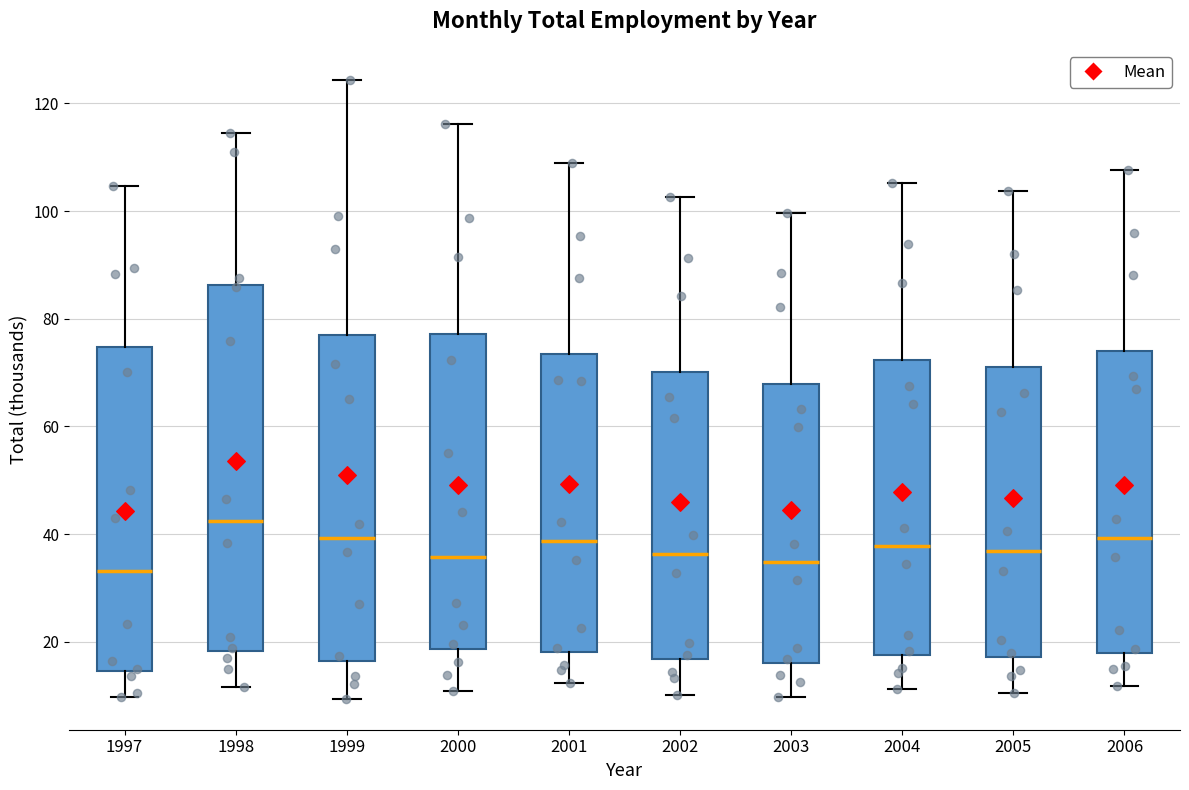

Reading left to right, transcribe this box plot: for each box, give where its median line is, the range the box spans, and where its two whiskers end, as read against the y-axis. The values are not printed on the chart, so give them approximately, as read against the axis.

1997: median 34, box 14 to 74, whiskers 10 to 104
1998: median 42, box 18 to 86, whiskers 12 to 114
1999: median 40, box 16 to 76, whiskers 10 to 124
2000: median 36, box 18 to 78, whiskers 10 to 116
2001: median 38, box 18 to 74, whiskers 12 to 108
2002: median 36, box 16 to 70, whiskers 10 to 102
2003: median 34, box 16 to 68, whiskers 10 to 100
2004: median 38, box 18 to 72, whiskers 12 to 106
2005: median 36, box 18 to 72, whiskers 10 to 104
2006: median 40, box 18 to 74, whiskers 12 to 108